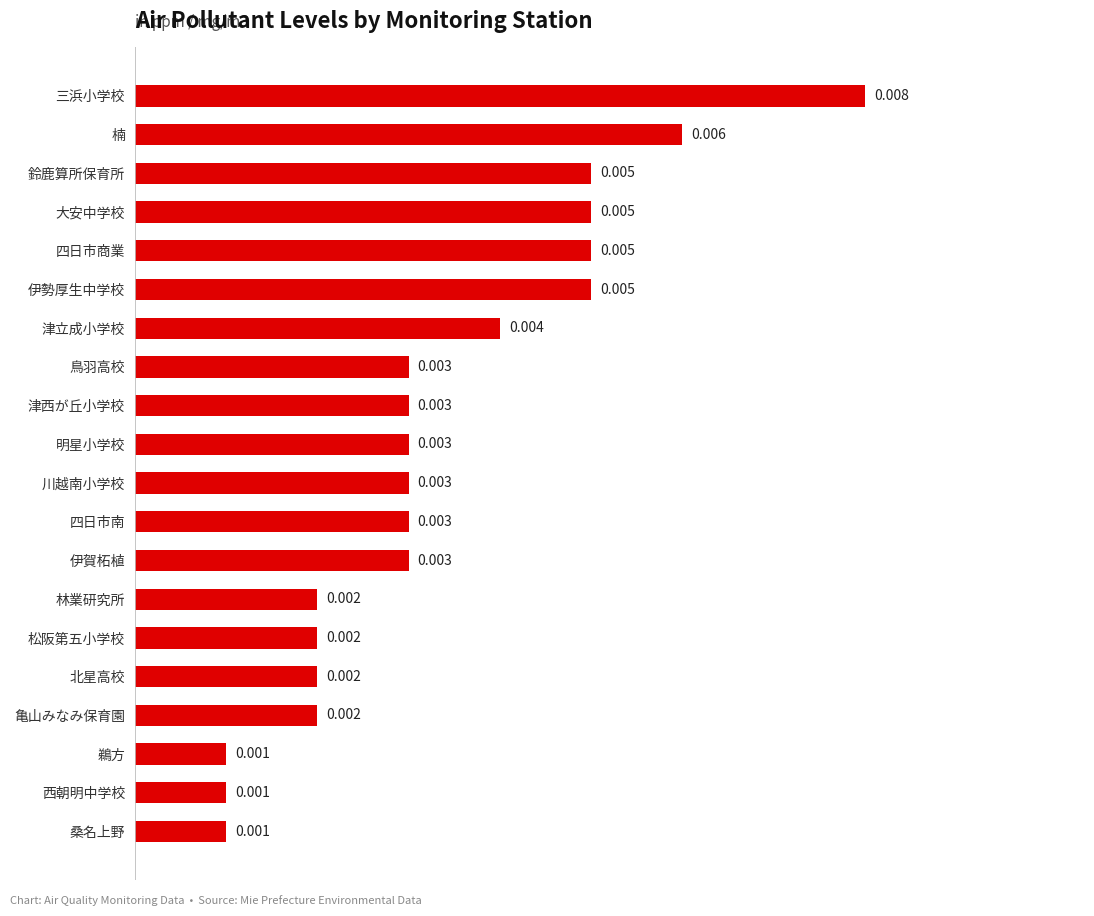

Which has a higher value, 楠 or 伊勢厚生中学校?

楠